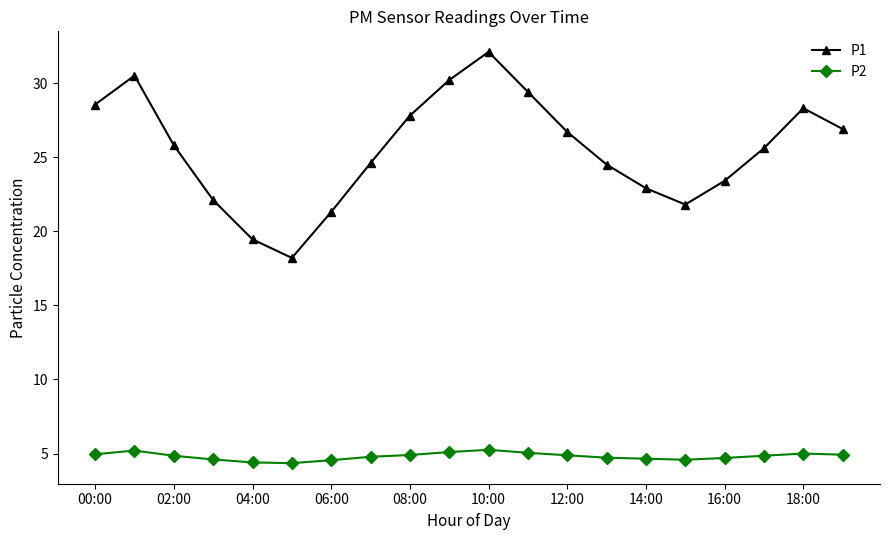

What is the difference between the maximum and minimum values in the P2 series?

0.9